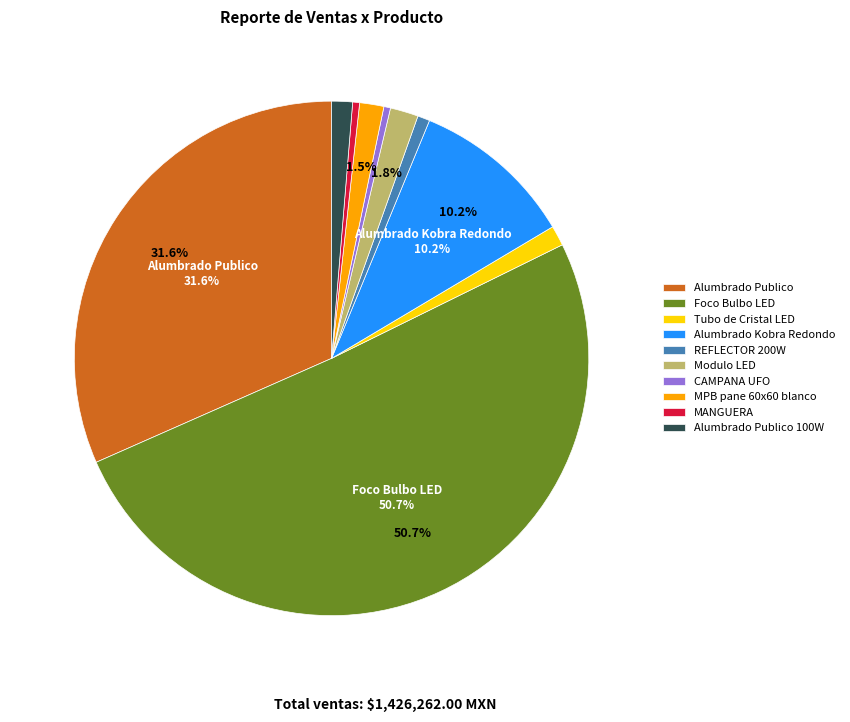

Approximately how many times larger is the value at CAMPANA UFO compared to MANGUERA?

1.0